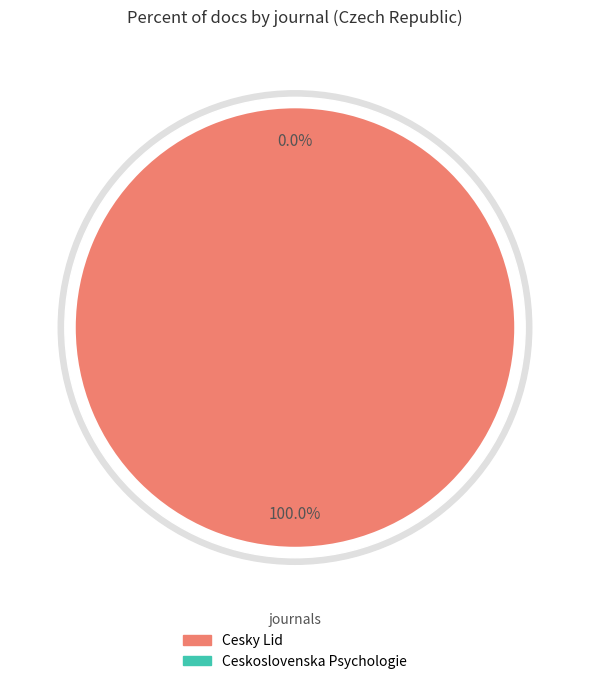

Is it true that Ceskoslovenska Psychologie is 10% of the pie?

False